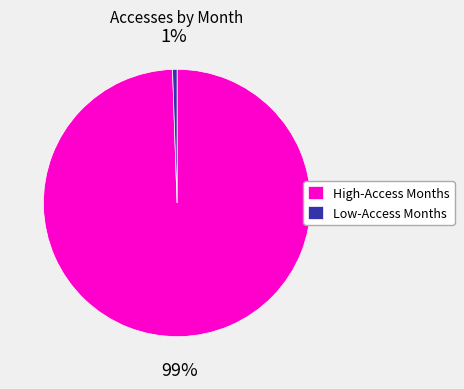

The Low-Access Months slice represents 11% of the pie. True or false?

False